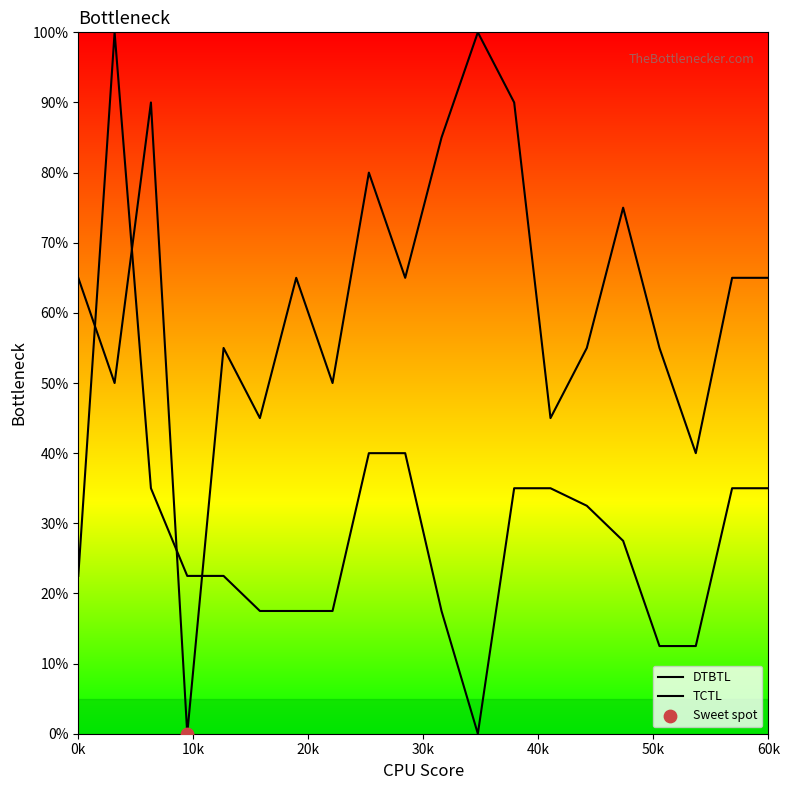

How many lines are shown in the chart?

2